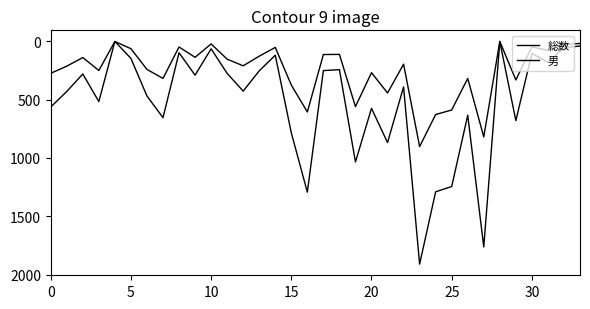

Is this an area chart (filled region under the line)?

No